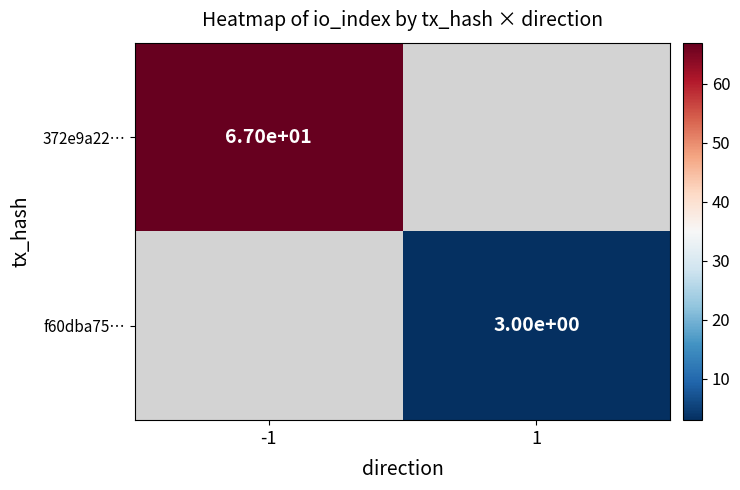

True or false: 372e9a22… has a value of 26.2 at -1.

False